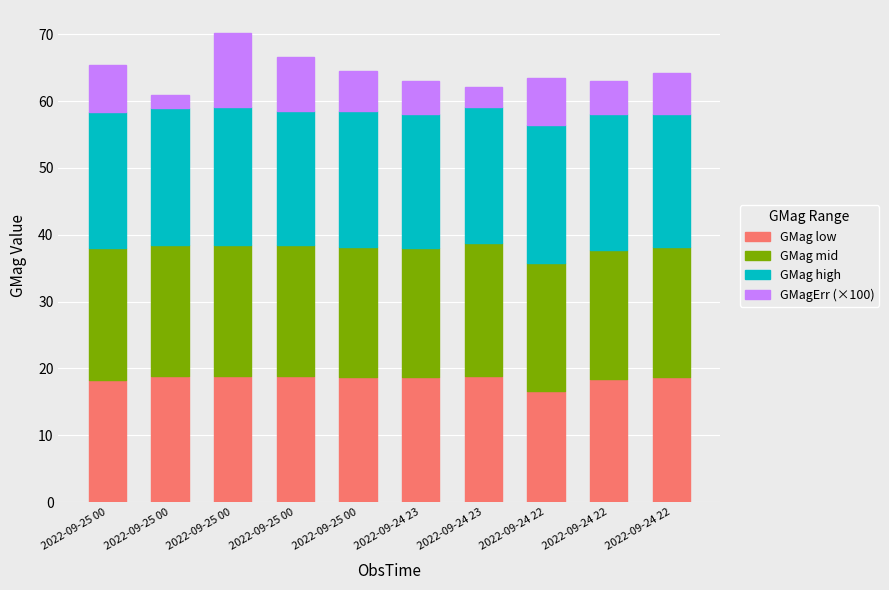

Does the chart contain stacked bars?

Yes